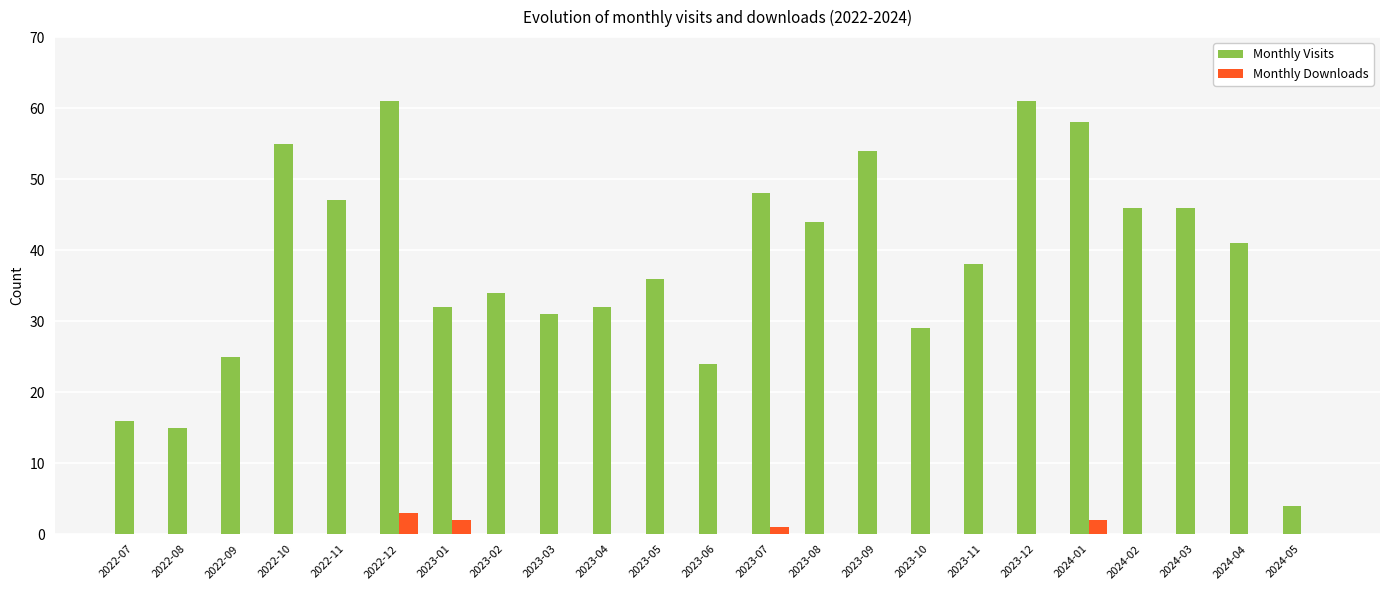

True or false: Monthly Visits has a value of 14 at 2023-07.

False